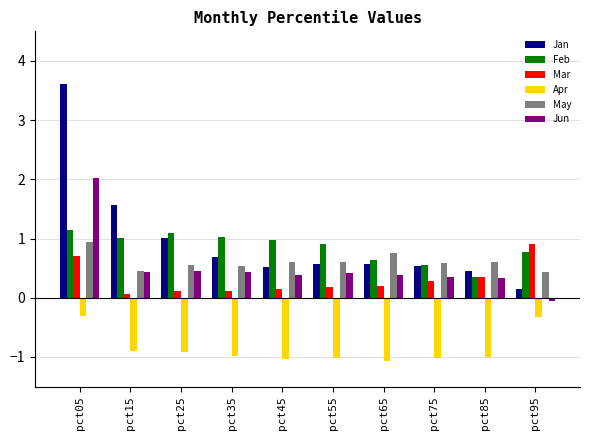

Is the value of Jun at pct75 greater than the value of Mar at pct65?

Yes